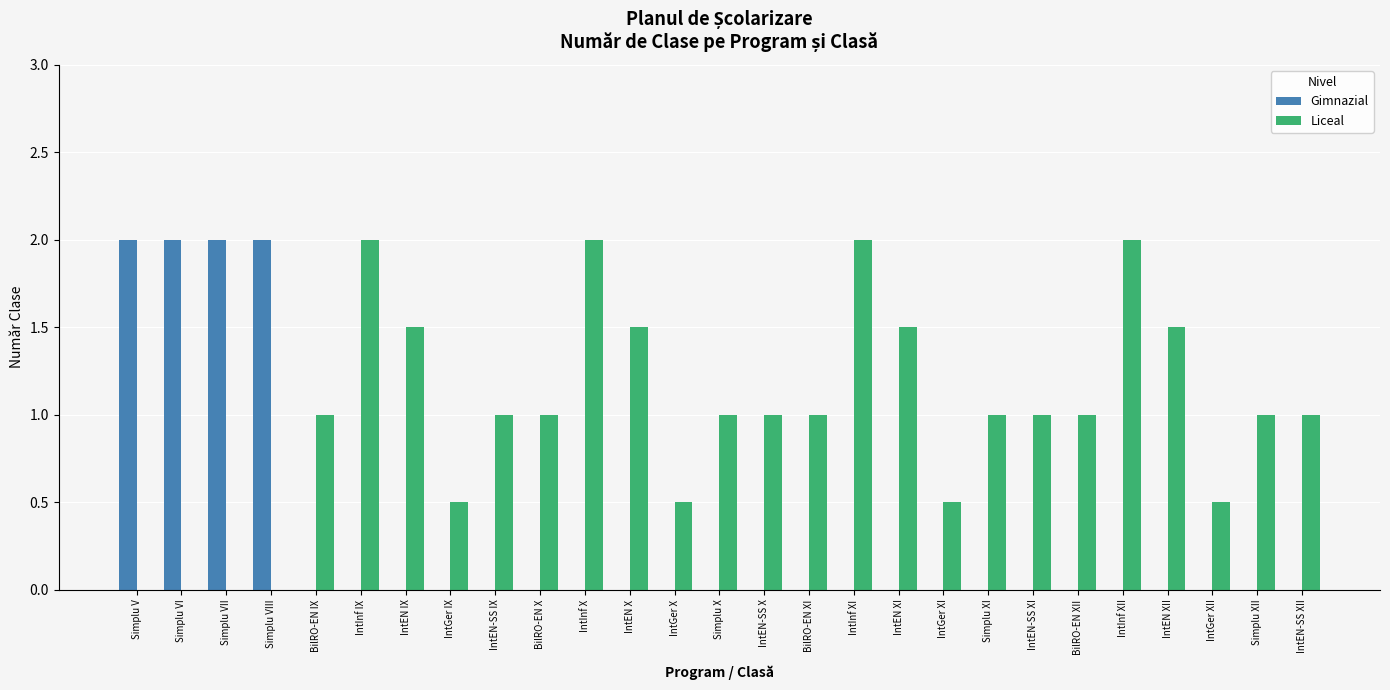

Is it true that Liceal equals 1.0 at BilRO-EN X?

True